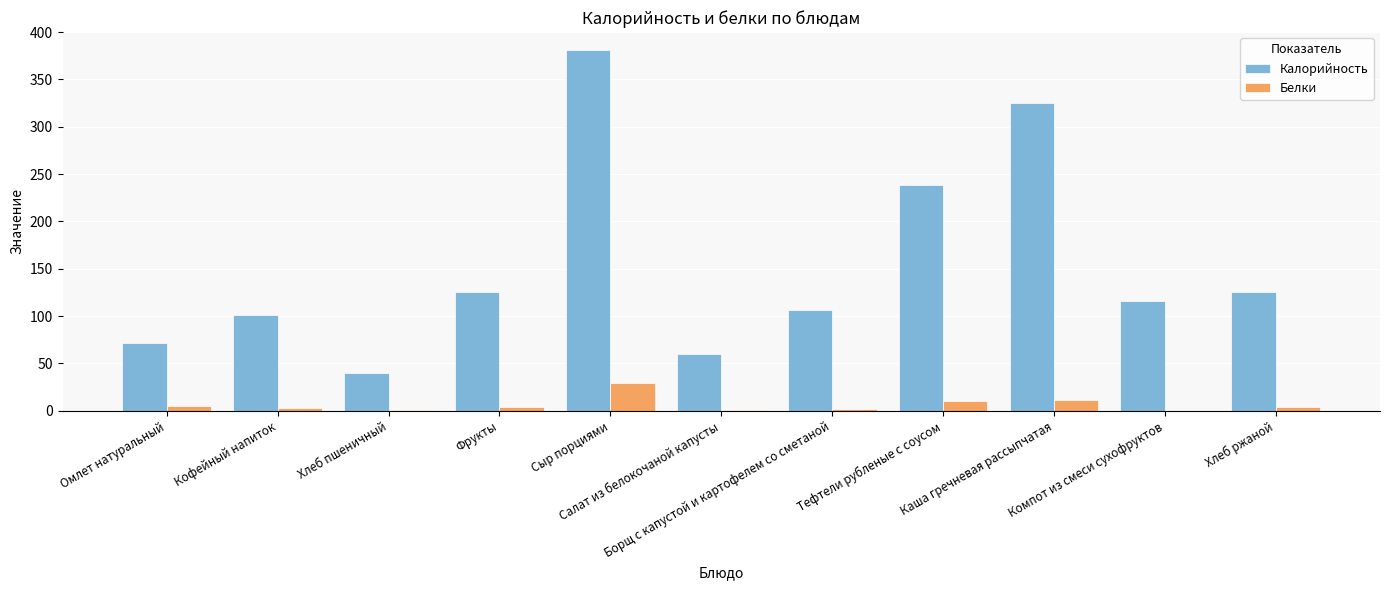

The value of Белки at Компот из смеси сухофруктов is 0.0. True or false?

True